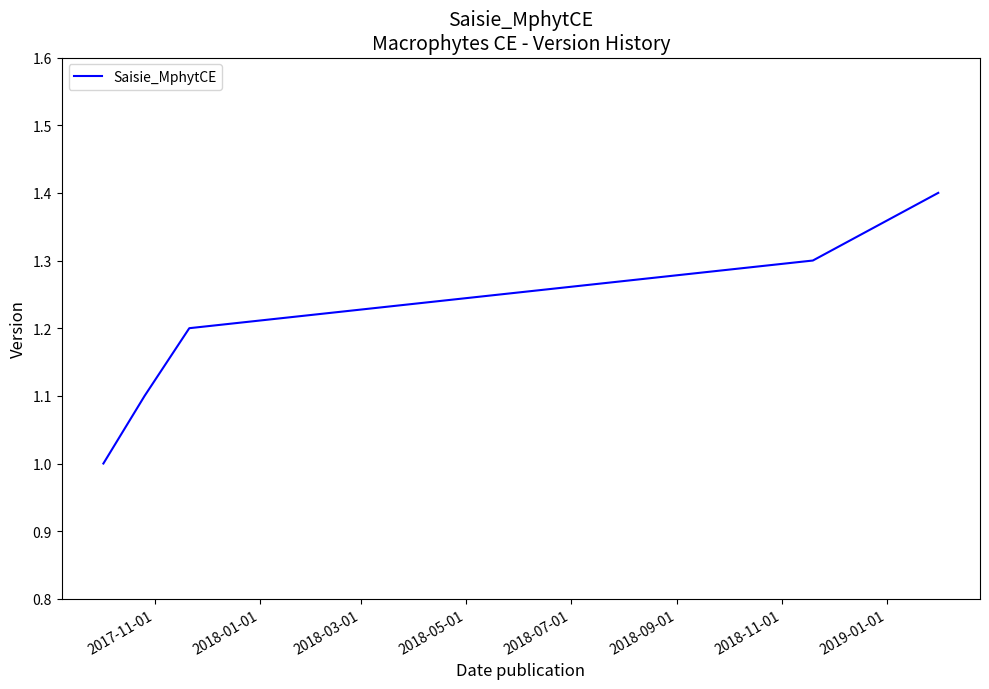

Count the number of data series in this chart.

1